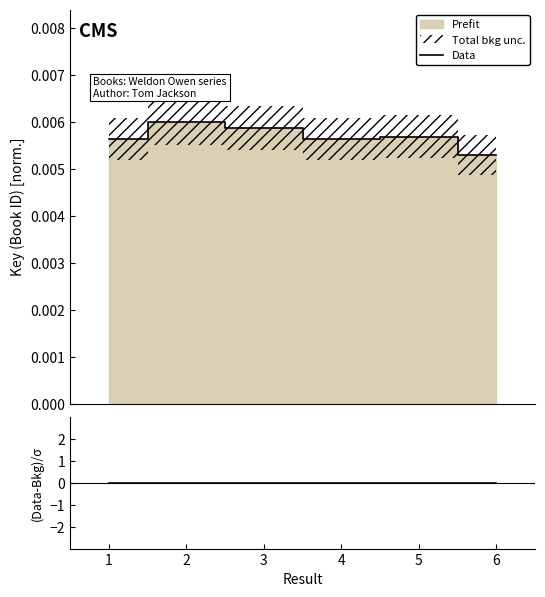

Is the value of residual at 3 greater than the value of Data at 4?

No